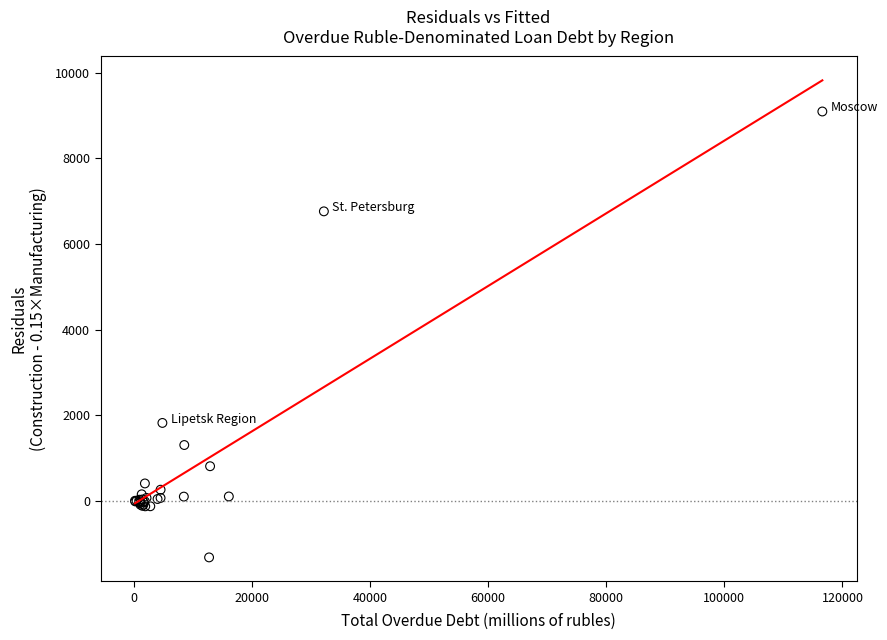

What Y value in the scatter plot is closest to 3886?

1818.1